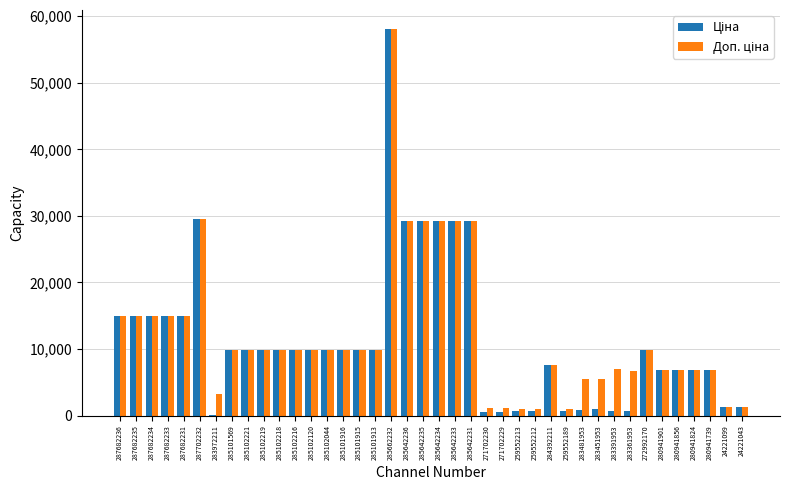

At which category is the sum across all series the highest?

285662232